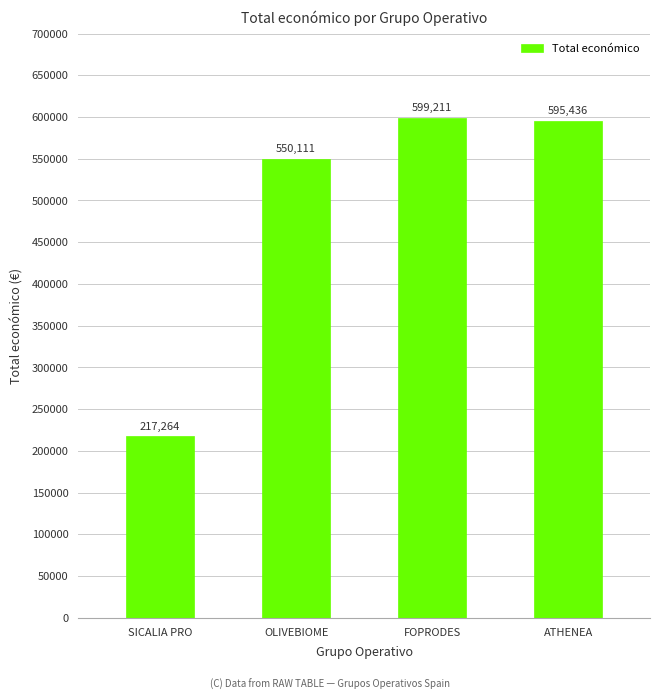

What is the label of the 3rd bar from the right?

OLIVEBIOME